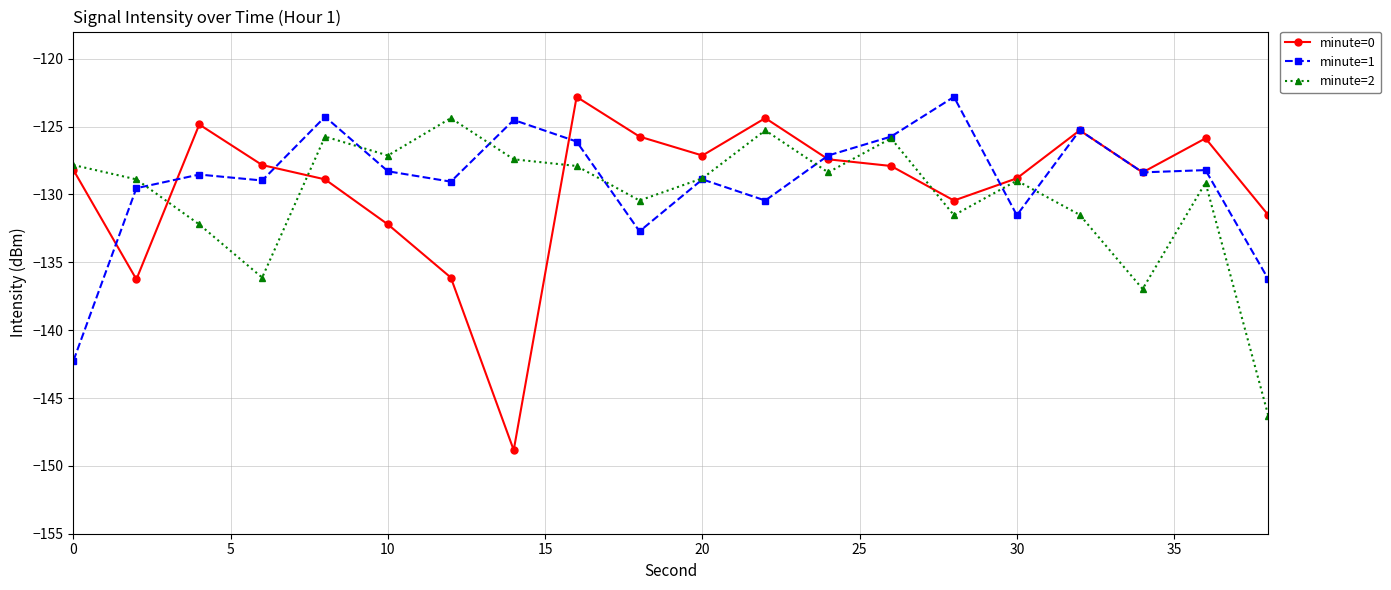

Which series has the largest range (max minus min)?

minute=0